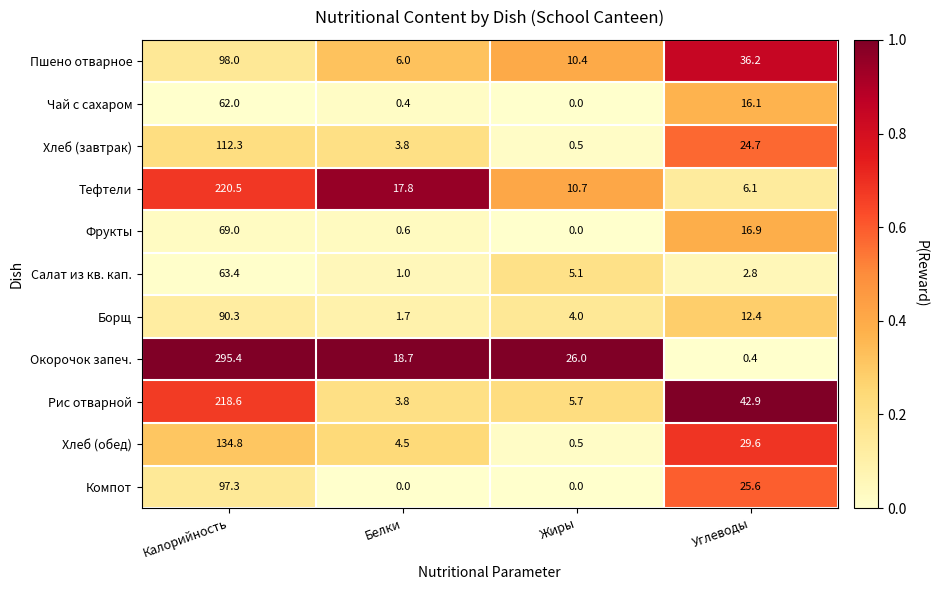

What is the spread (max minus min) of values at Белки?

18.7